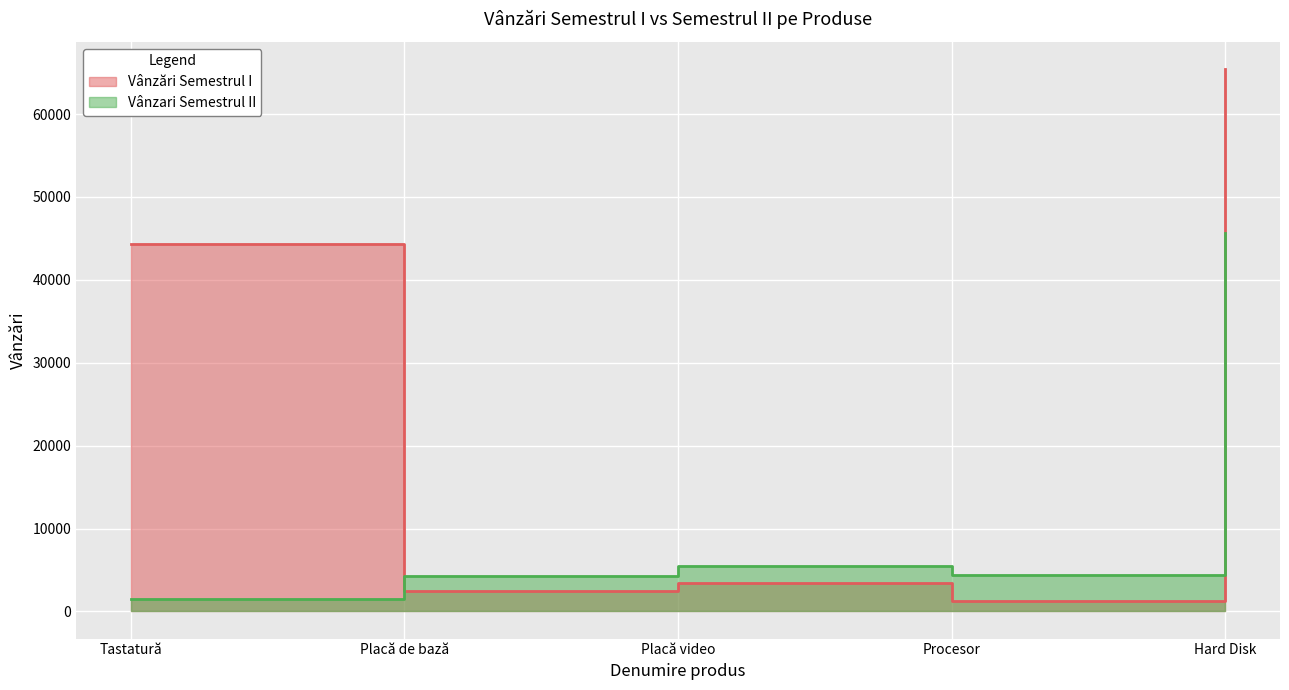

At which category is the sum across all series the highest?

Hard Disk